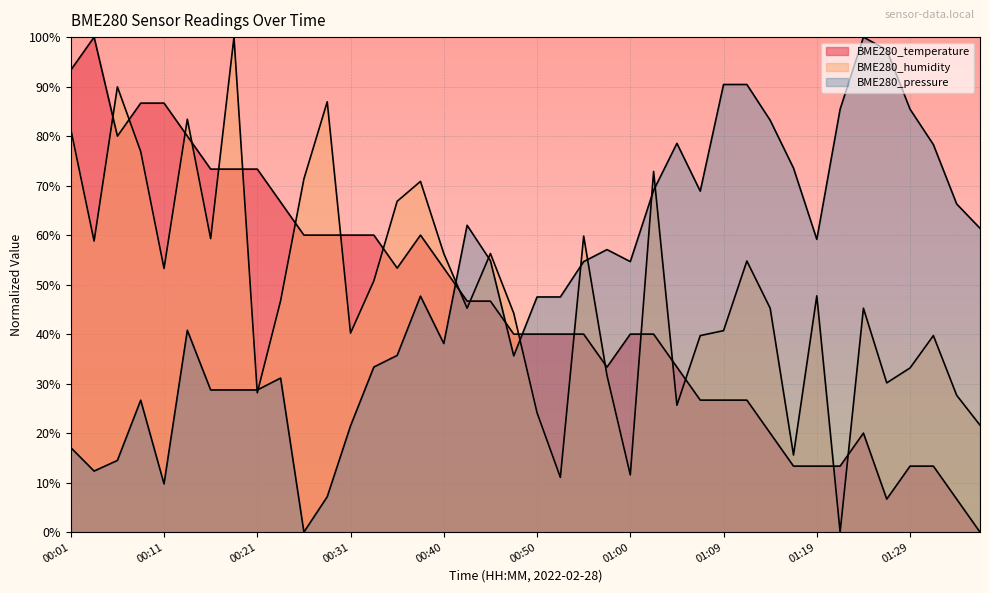

Rank the categories by BME280_temperature value from lowest to highest.

01:36, 01:26, 01:34, 01:17, 01:19, 01:22, 01:29, 01:31, 01:14, 01:24, 01:07, 01:09, 01:12, 00:57, 01:05, 00:48, 00:50, 00:52, 00:55, 01:00, 01:02, 00:43, 00:45, 00:35, 00:40, 00:26, 00:28, 00:31, 00:33, 00:38, 00:23, 00:16, 00:18, 00:21, 00:06, 00:14, 00:09, 00:11, 00:01, 00:04